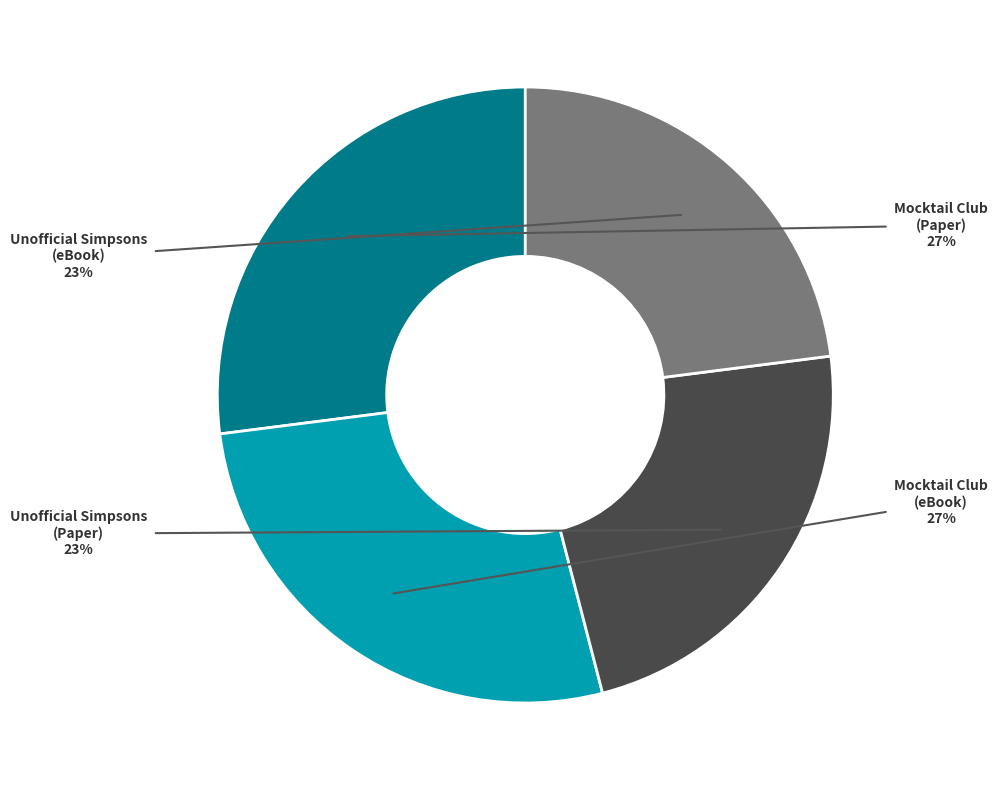

Is there any slice that represents more than half of the pie?

No